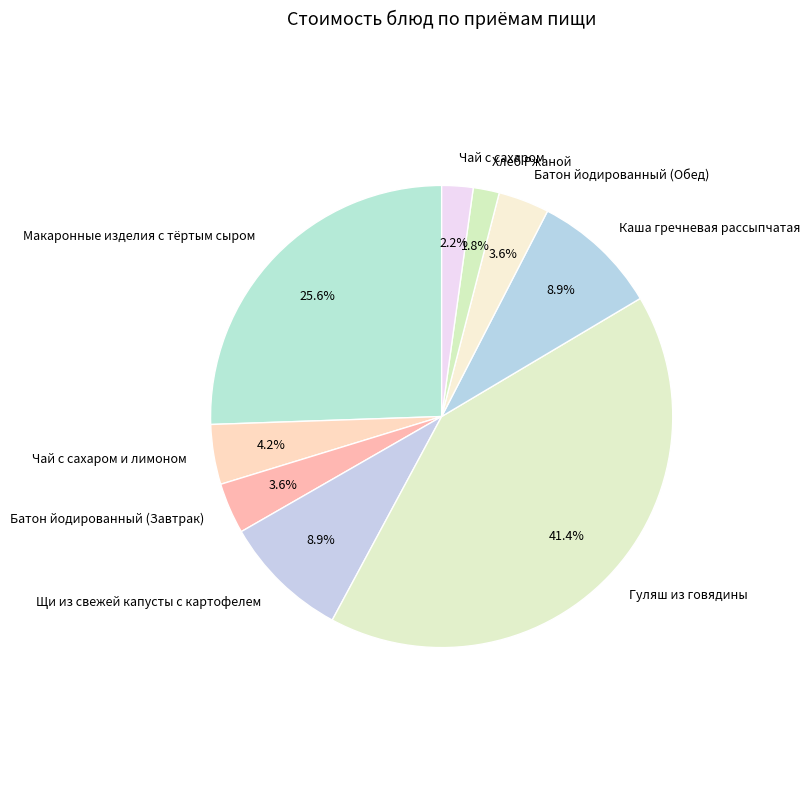

To the nearest percent, what is the combined percentage of Батон йодированный (Обед) and Каша гречневая рассыпчатая?

12%